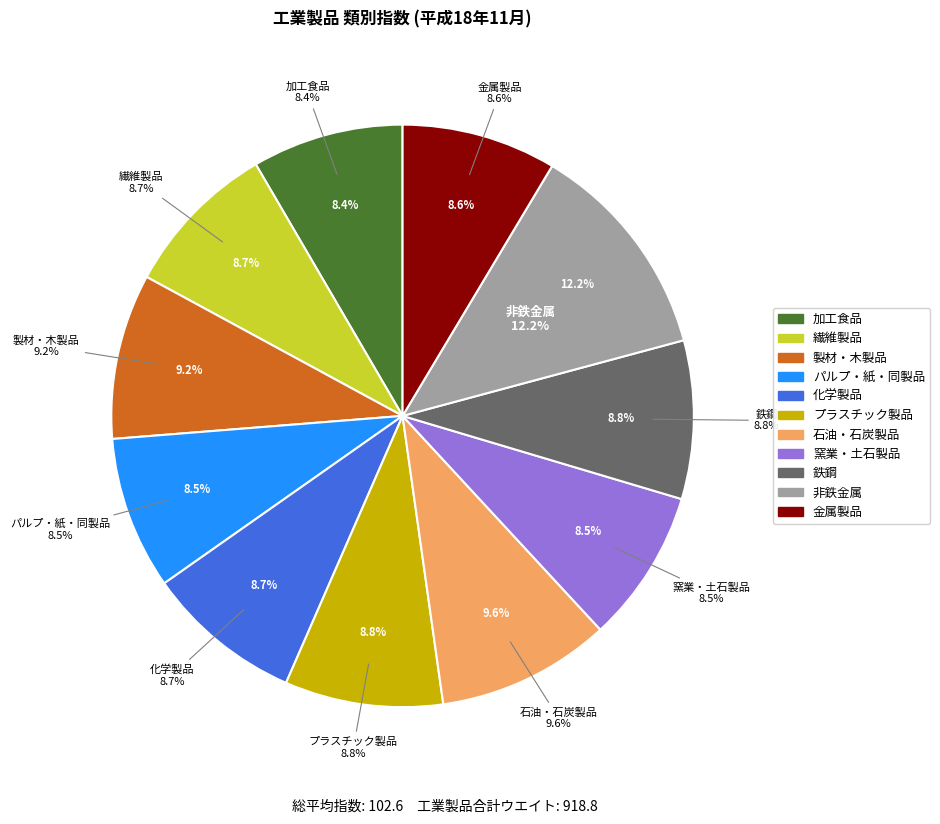

Rank the categories by value from highest to lowest.

非鉄金属, 石油・石炭製品, 製材・木製品, 鉄鋼, プラスチック製品, 化学製品, 繊維製品, 金属製品, 窯業・土石製品, パルプ・紙・同製品, 加工食品